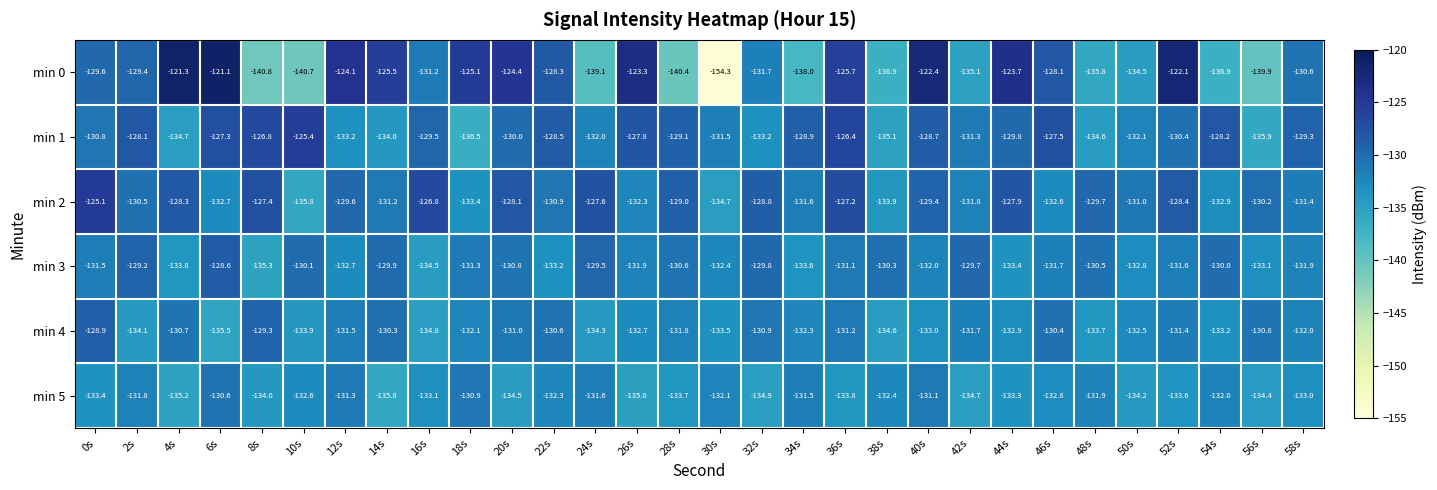

True or false: min 2 has a value of -205.8 at 56s.

False